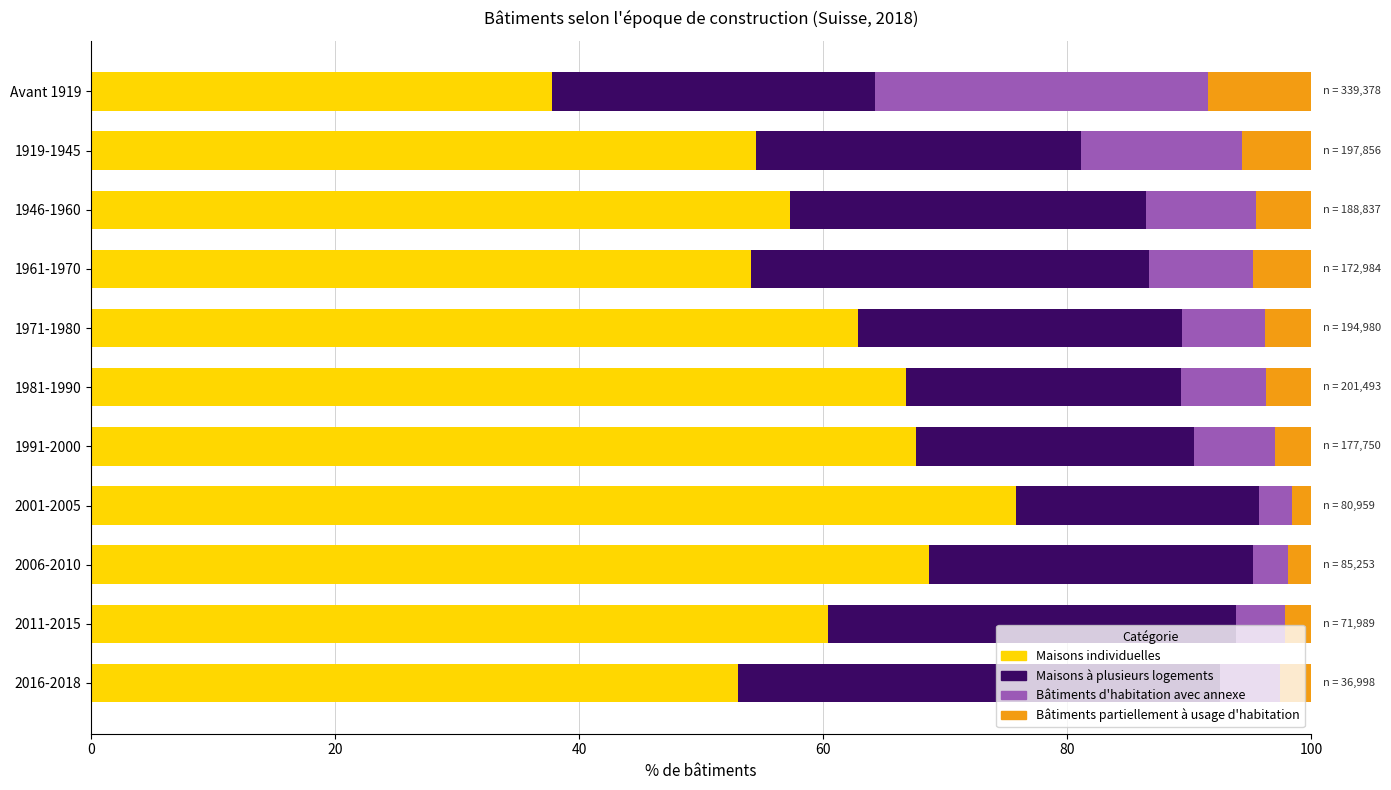

The Maisons individuelles series shows 94.9 at 1991-2000. True or false?

False